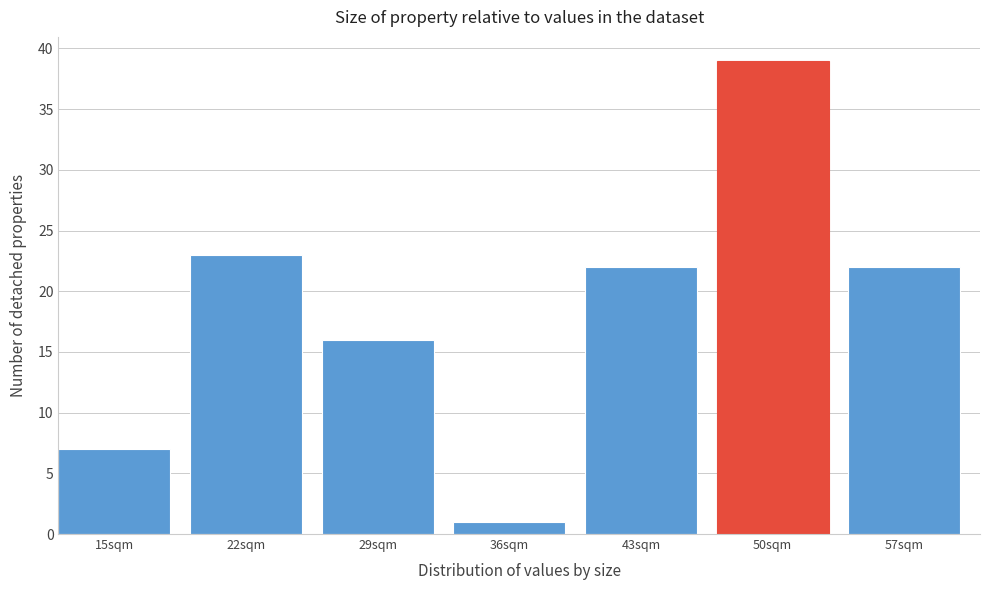

Reading right to left, list all the values displayed in this chart.

57sqm=22	50sqm=39	43sqm=22	36sqm=1	29sqm=16	22sqm=23	15sqm=7